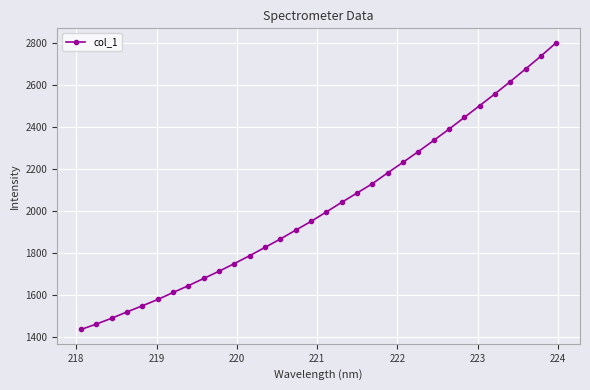

How many series are shown in this chart?

1